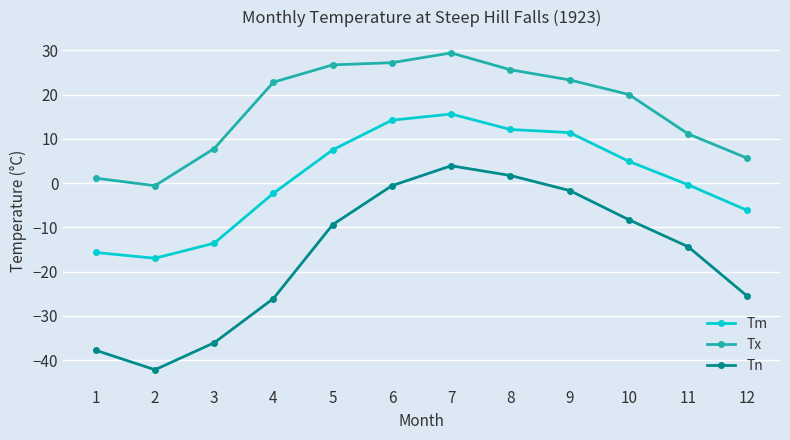

How many interior local peaks does the Tn series have?

1